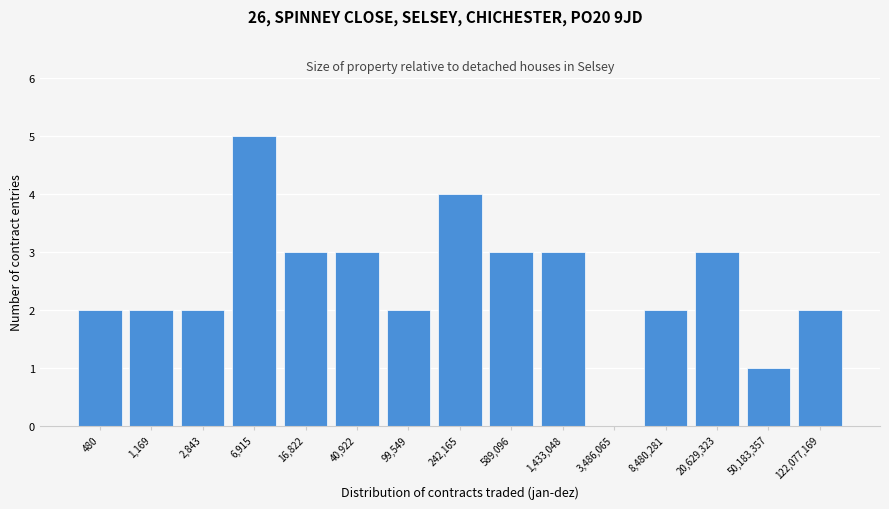

Reading right to left, transcribe all the data shown in this chart.

122,077,169=2	50,183,357=1	20,629,323=3	8,480,281=2	3,486,065=0	1,433,048=3	589,096=3	242,165=4	99,549=2	40,922=3	16,822=3	6,915=5	2,843=2	1,169=2	480=2